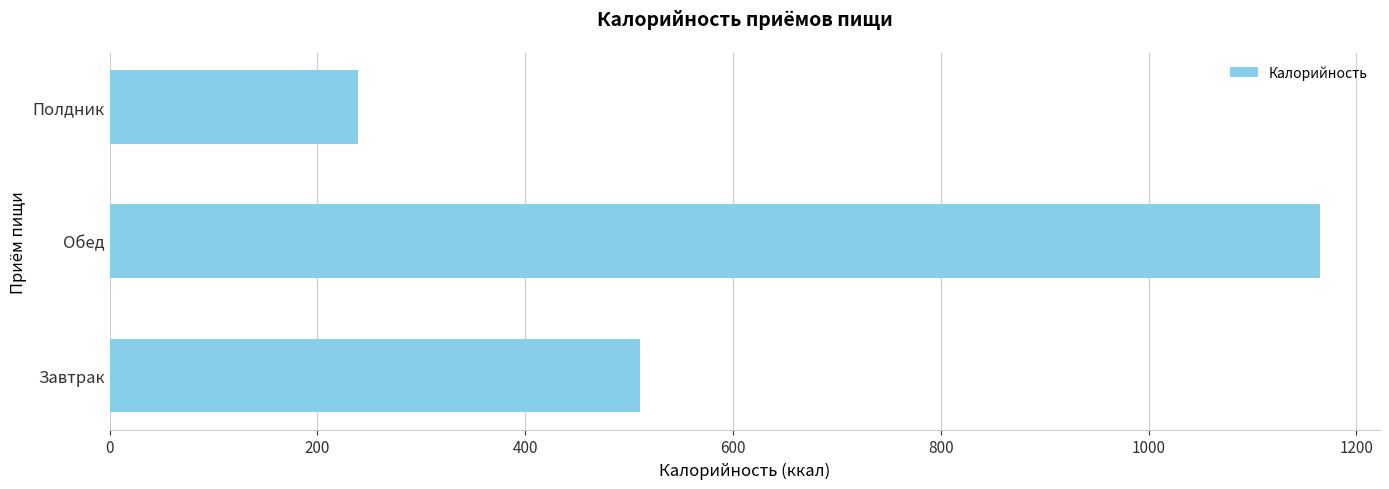

Reading bottom to top, extract all data points from this chart.

510.8	1164.4	239.5